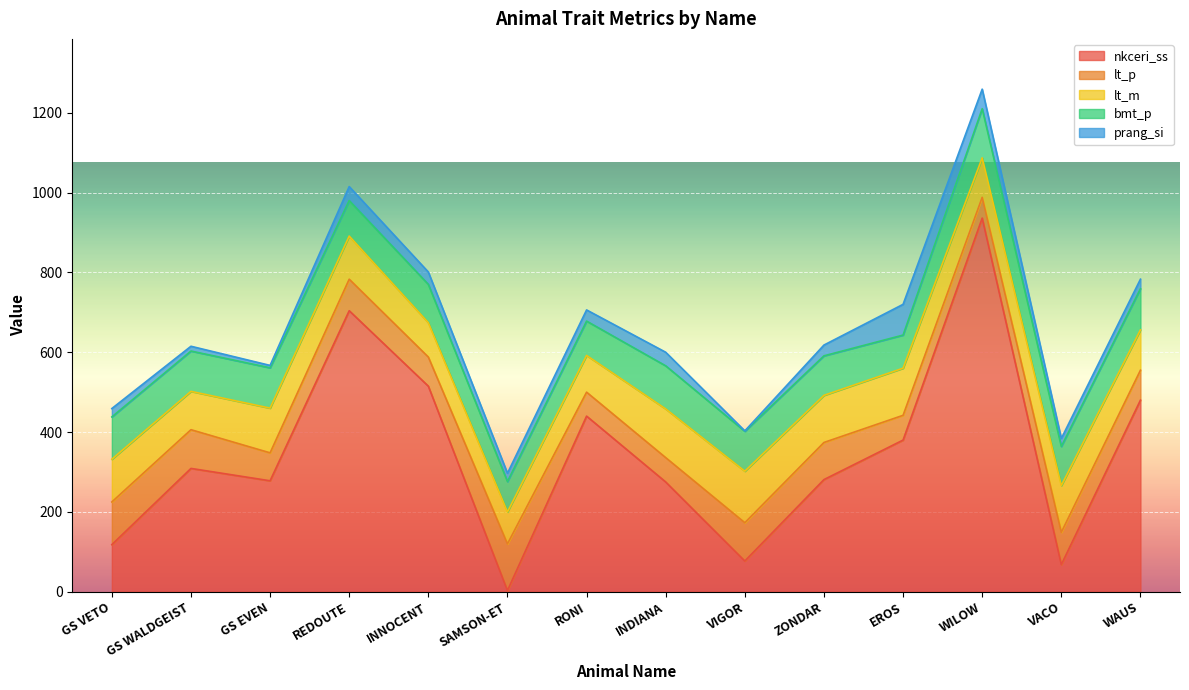

What is the difference between the second highest and minimum values in the lt_p series?

55